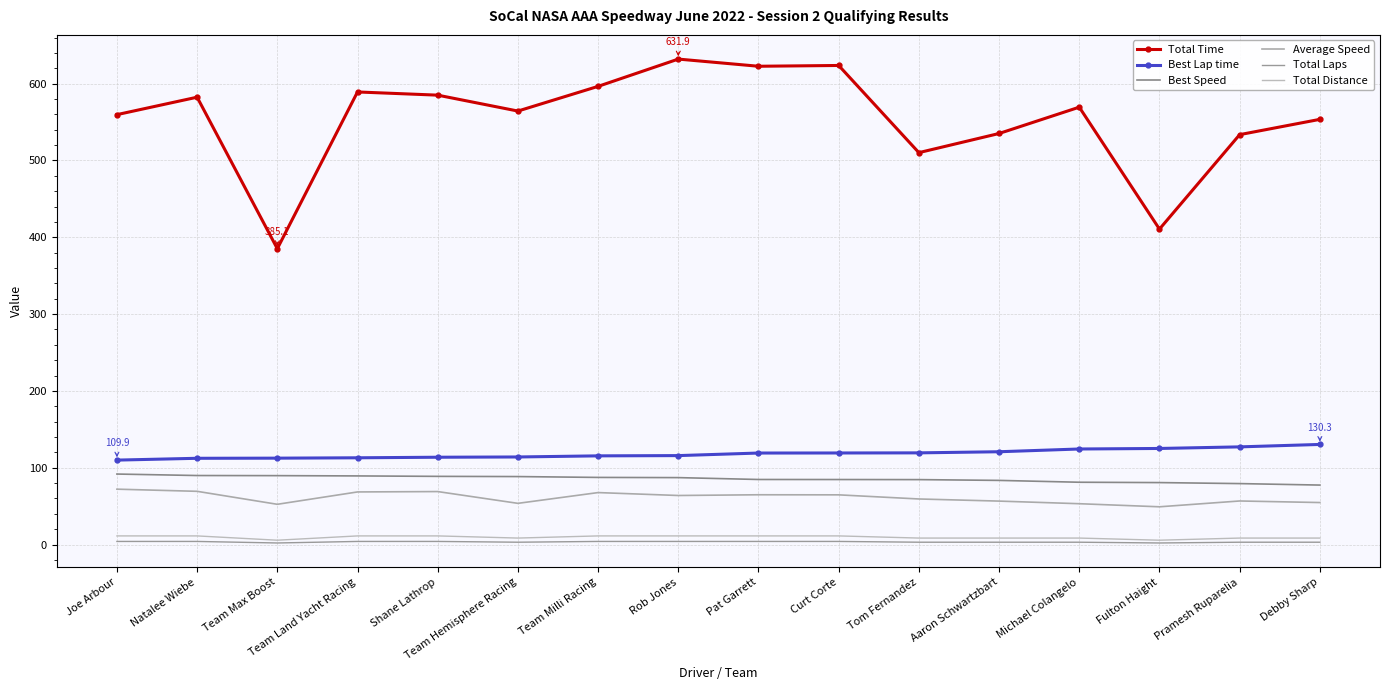

Which has a higher value, Curt Corte or Fulton Haight?

Curt Corte